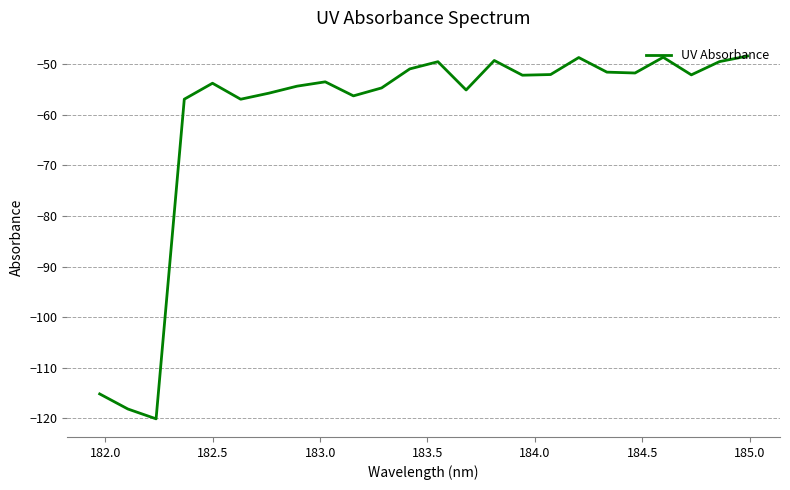

What is the minimum value shown in the chart?

-120.1